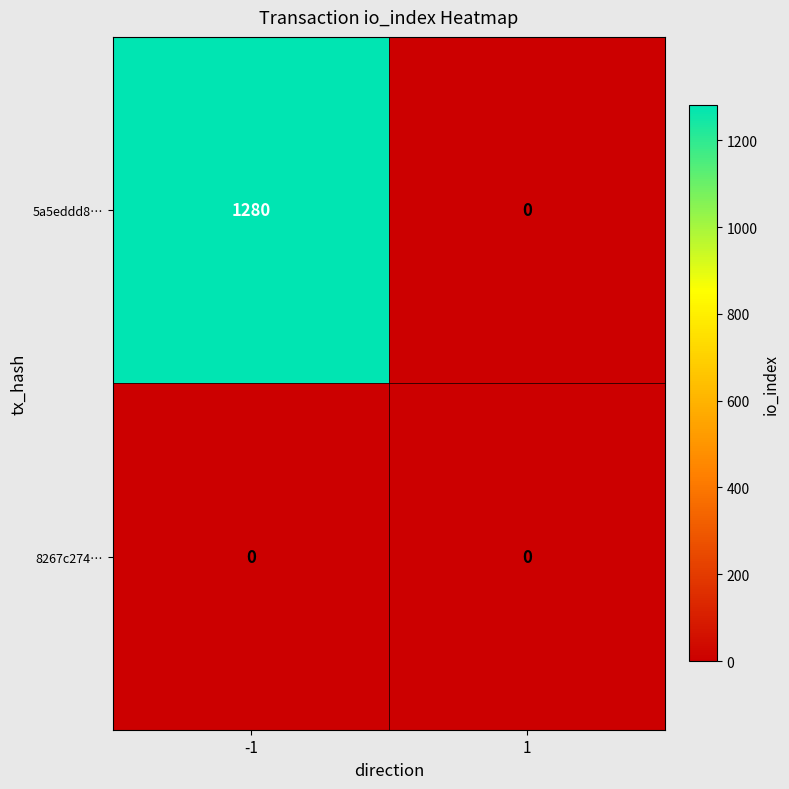

The 8267c274… series shows 0 at 1. True or false?

True